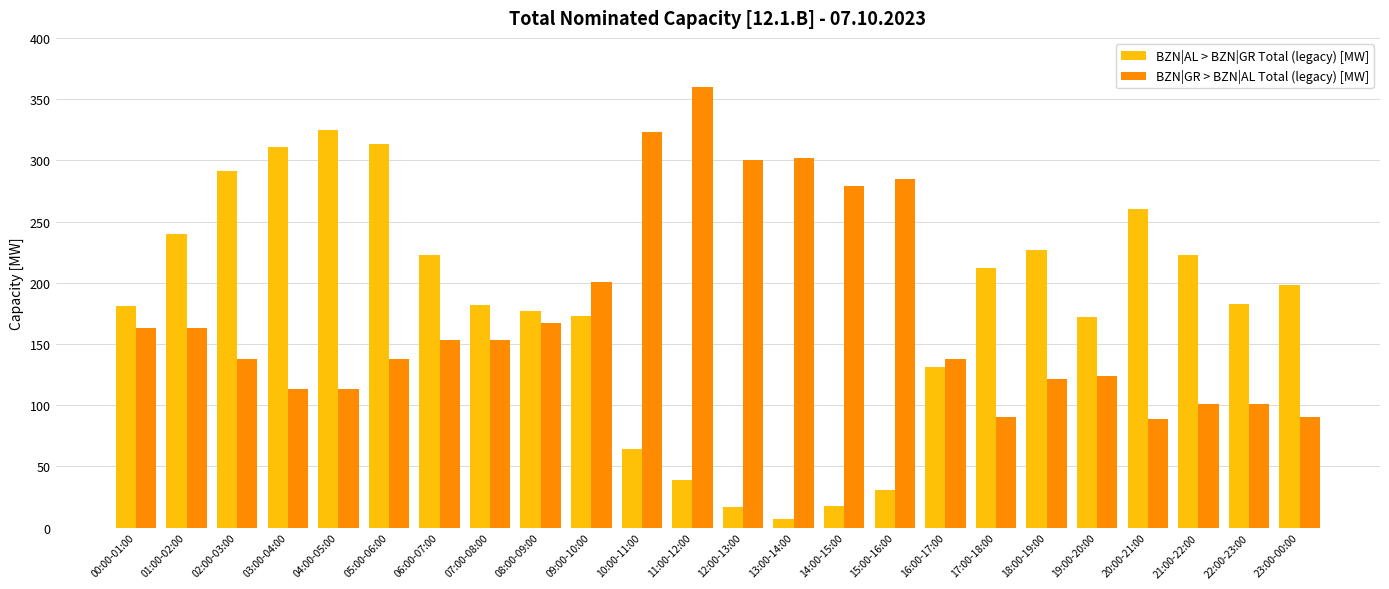

Which series has the widest spread of values?

BZN|AL > BZN|GR Total (legacy) [MW]